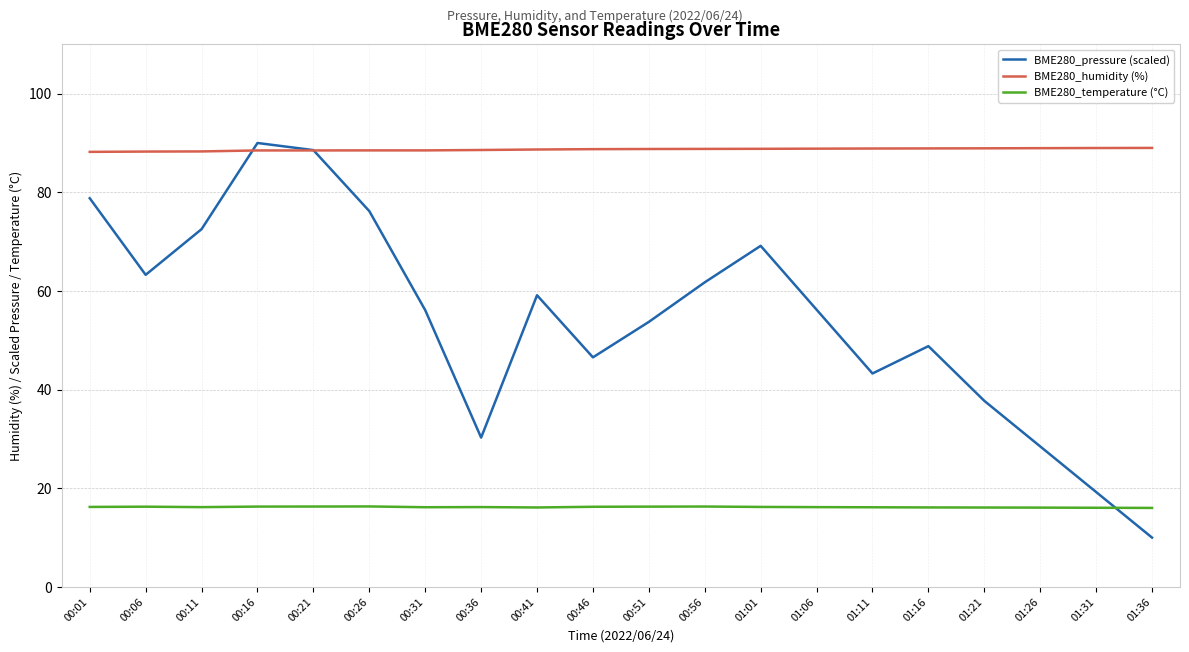

What is the spread (max minus min) of values at 00:21?

72.3